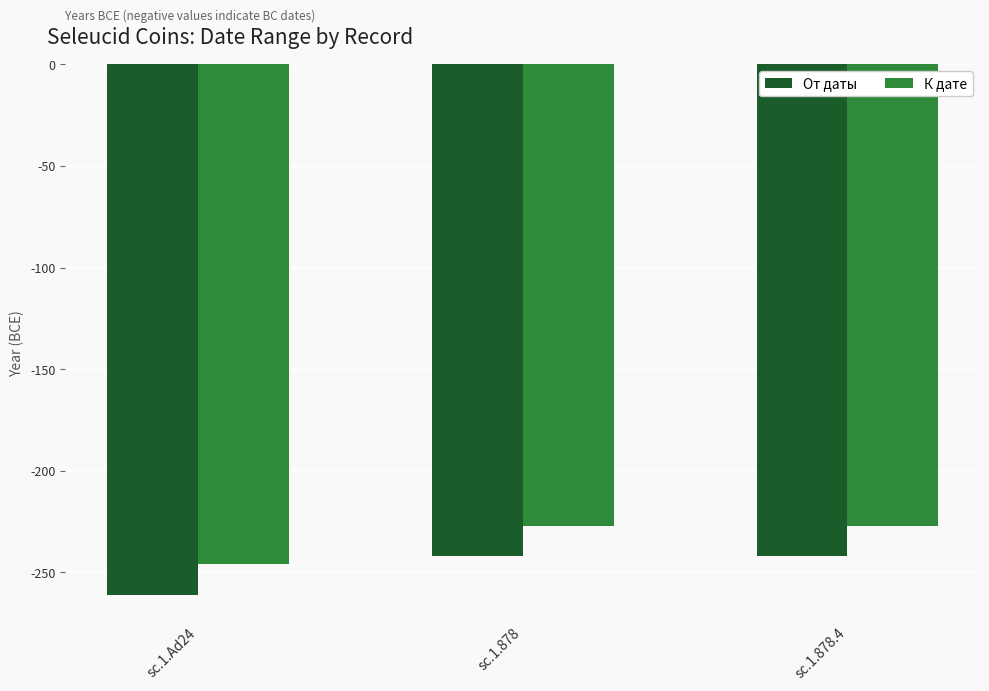

Read the К дате value at sc.1.Ad24, to the nearest 5.

-245